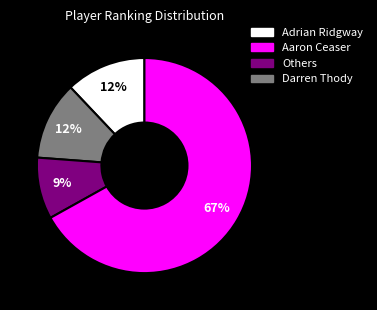

Does any single category account for the majority?

Yes